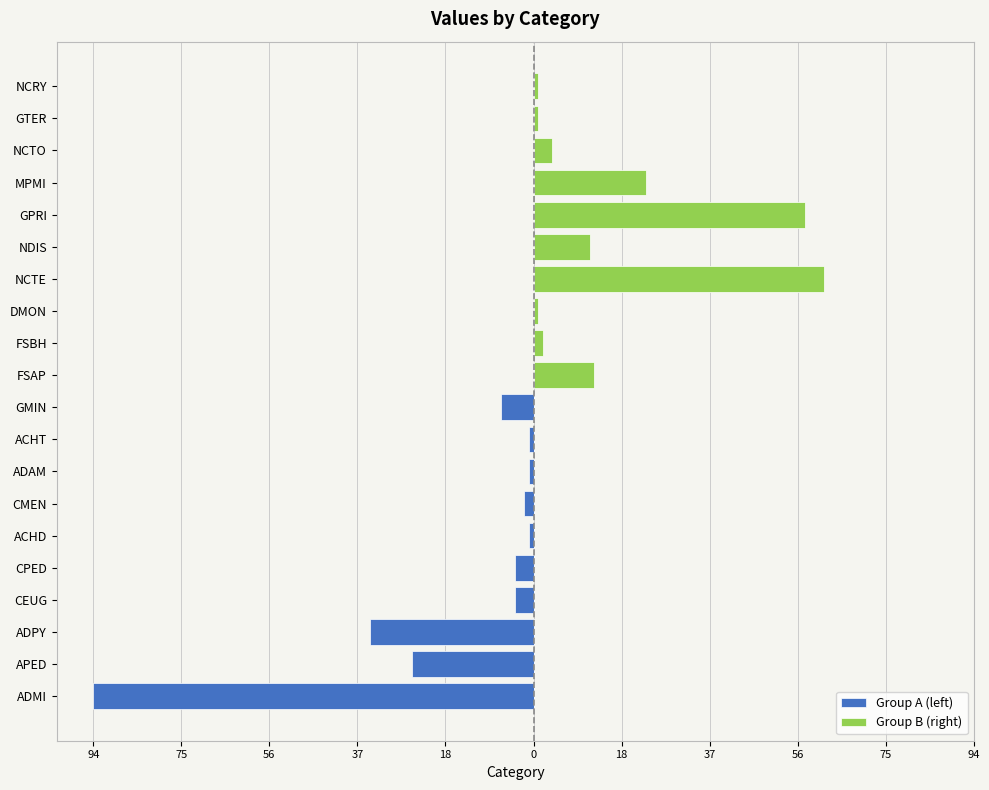

The Group A (left) series shows -1 at ADAM. True or false?

True